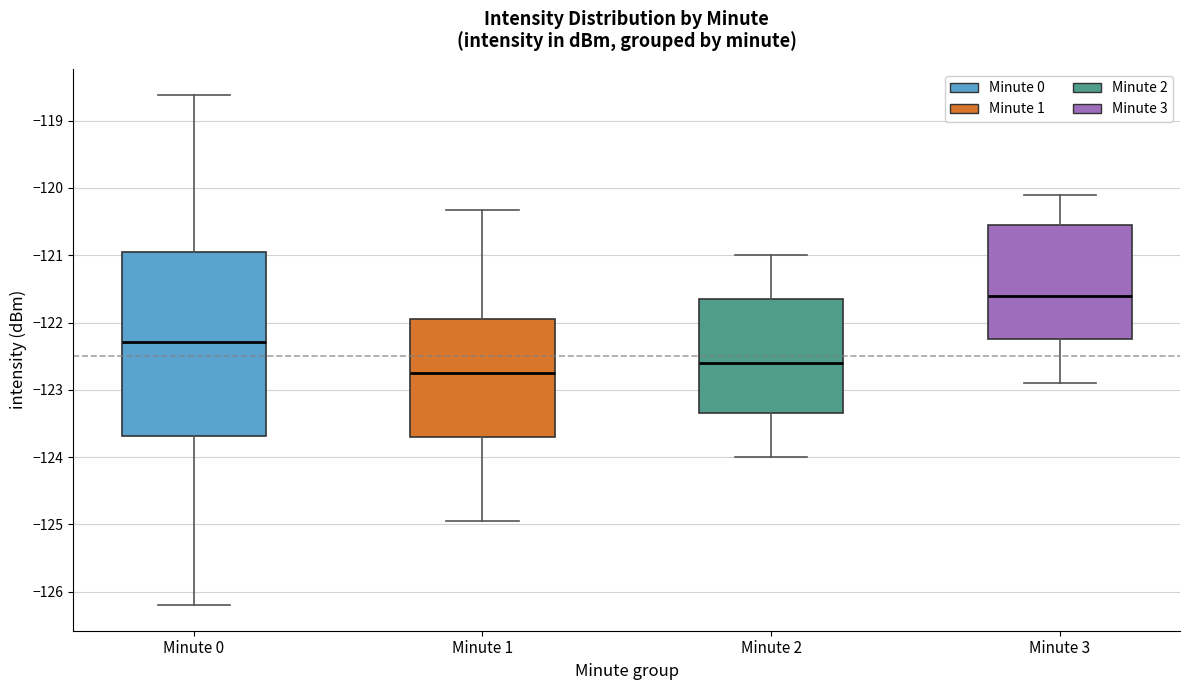

Reading left to right, read every box against the y-axis: the position of its median line, the range the box covers, and the ends of its whiskers. The values are not printed on the chart, so give them approximately, as read against the axis.

Minute 0: median -122.3, box -123.7 to -121.0, whiskers -126.2 to -118.6
Minute 1: median -122.8, box -123.7 to -121.9, whiskers -125.0 to -120.3
Minute 2: median -122.6, box -123.3 to -121.6, whiskers -124.0 to -121.0
Minute 3: median -121.6, box -122.2 to -120.5, whiskers -122.9 to -120.1